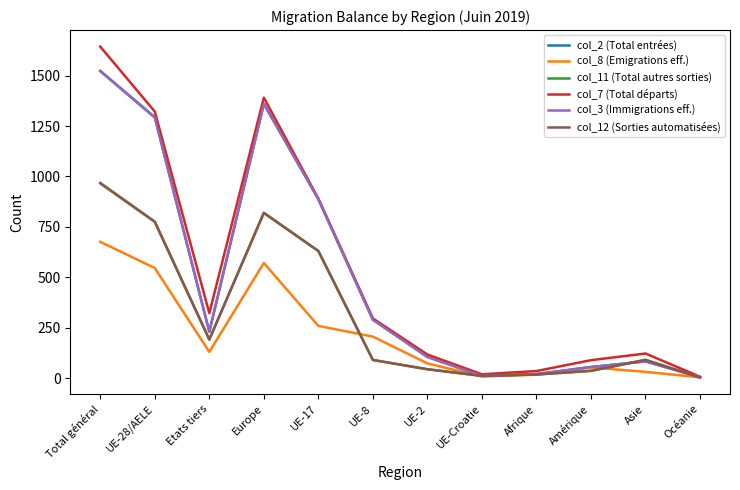

Which series has the largest range (max minus min)?

col_7 (Total départs)